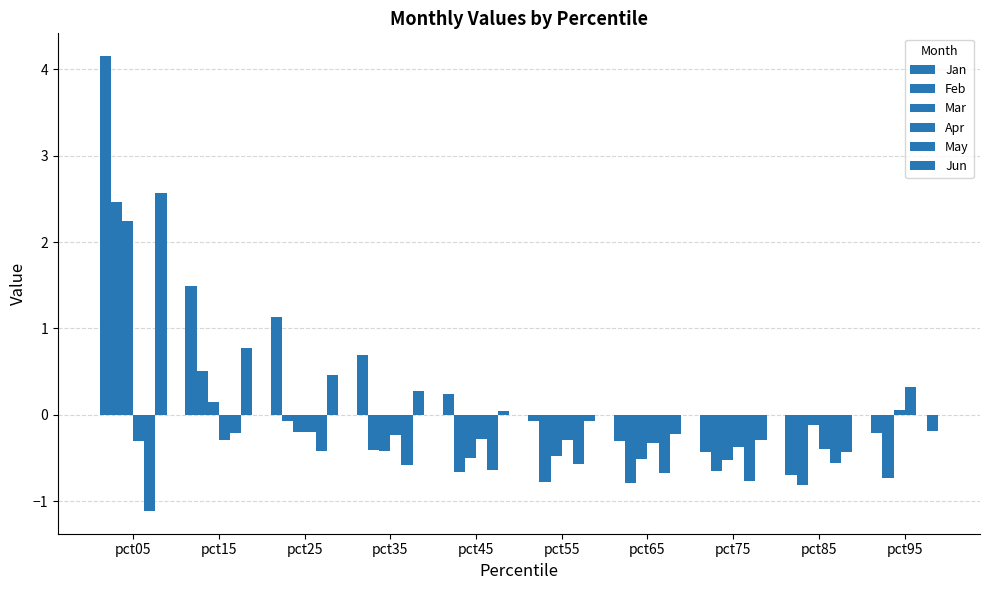

What is the value of the Feb bar at the 9th from the left?

-0.8